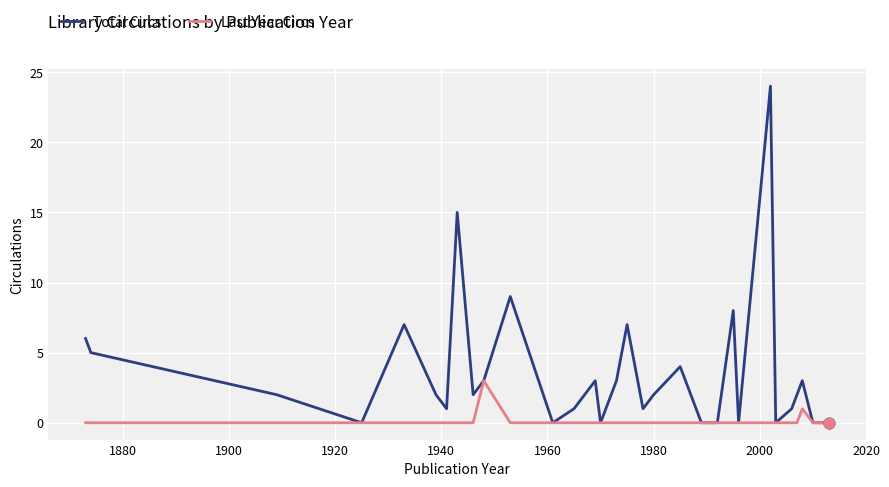

What is the greatest value displayed?

24